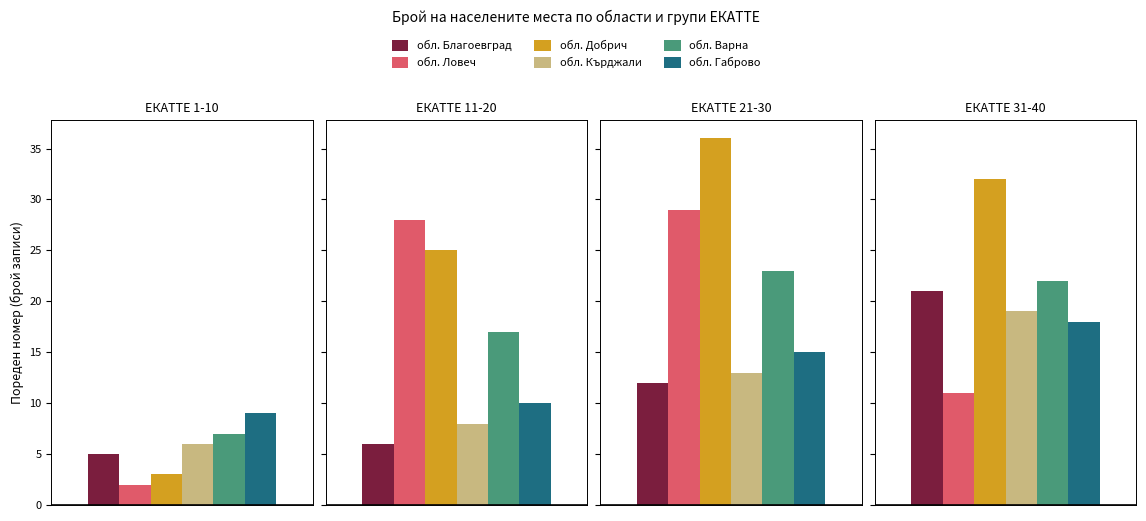

At which category does the chart reach its peak across all series?

ЕКАТТЕ 21-30